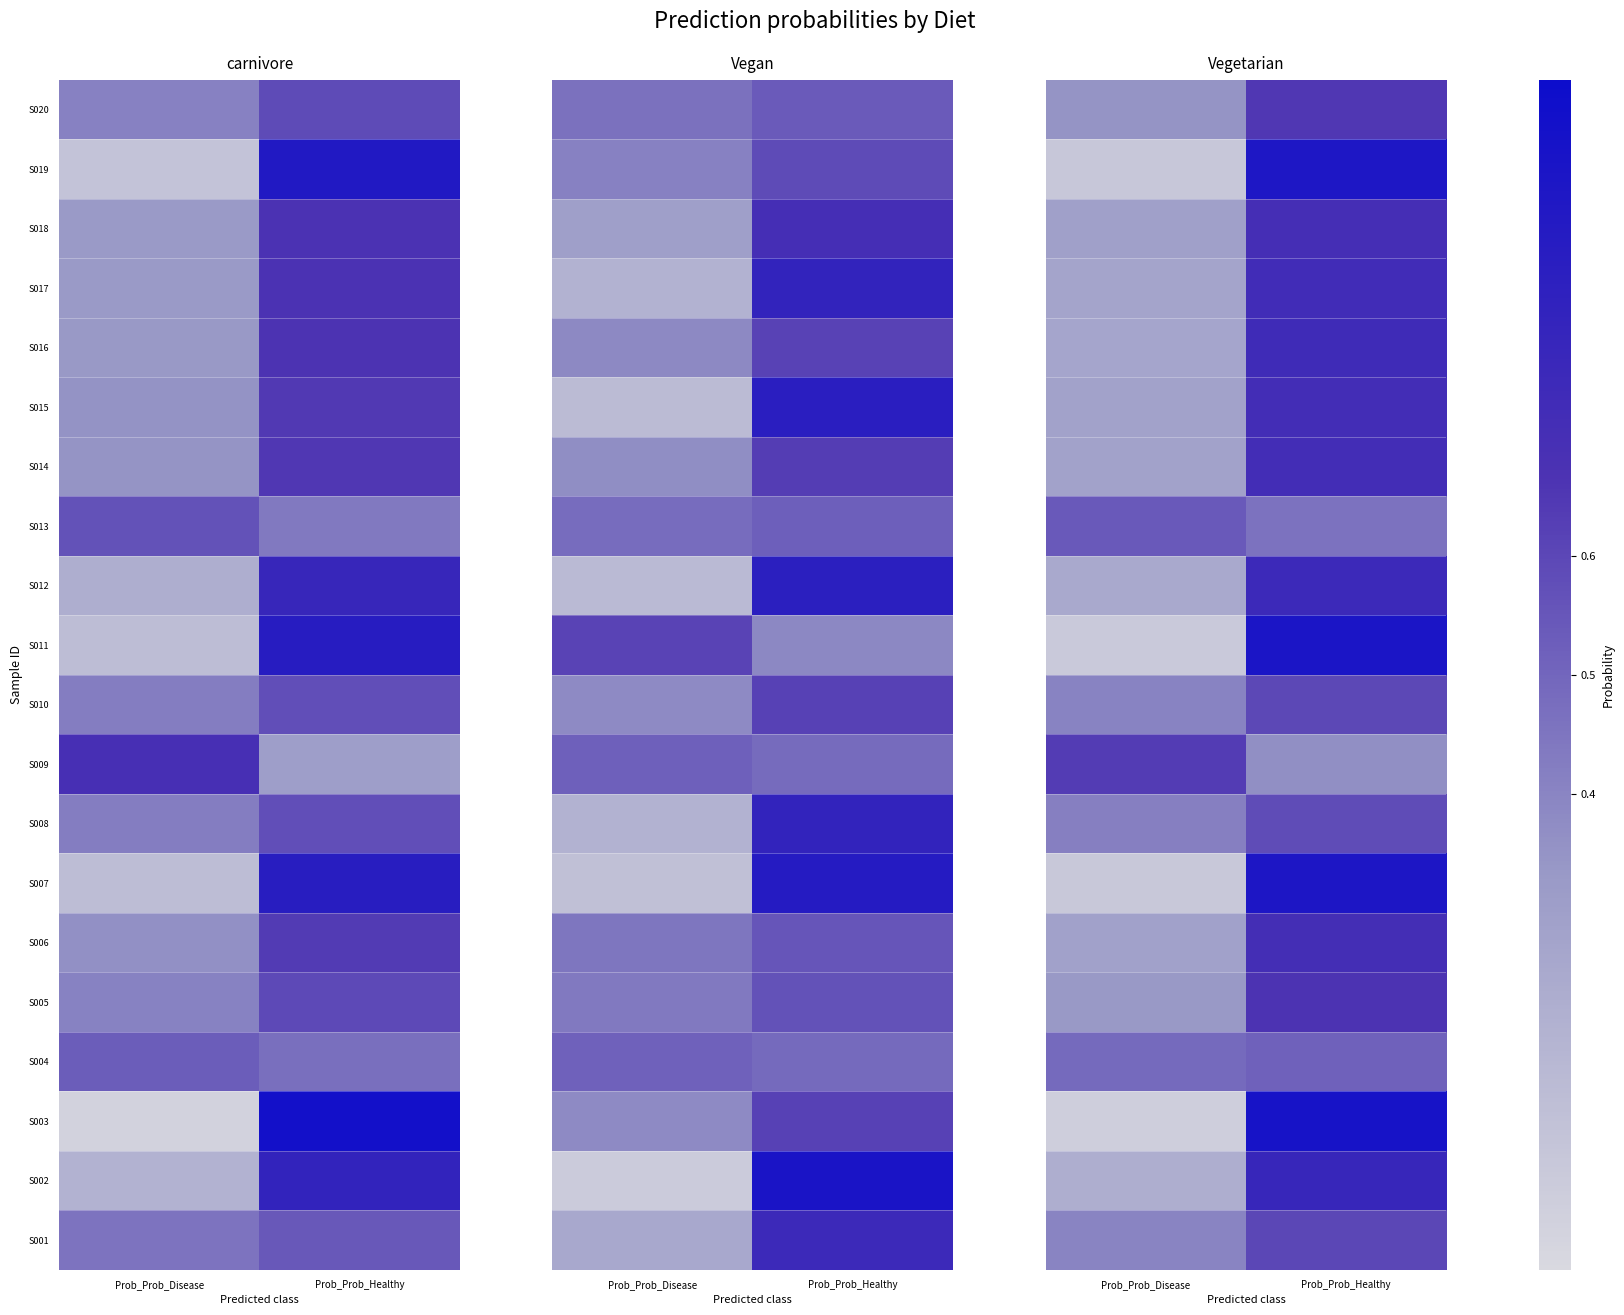

List the labels in order of S008 value, largest first.

Prob_Prob_Healthy, Prob_Prob_Disease